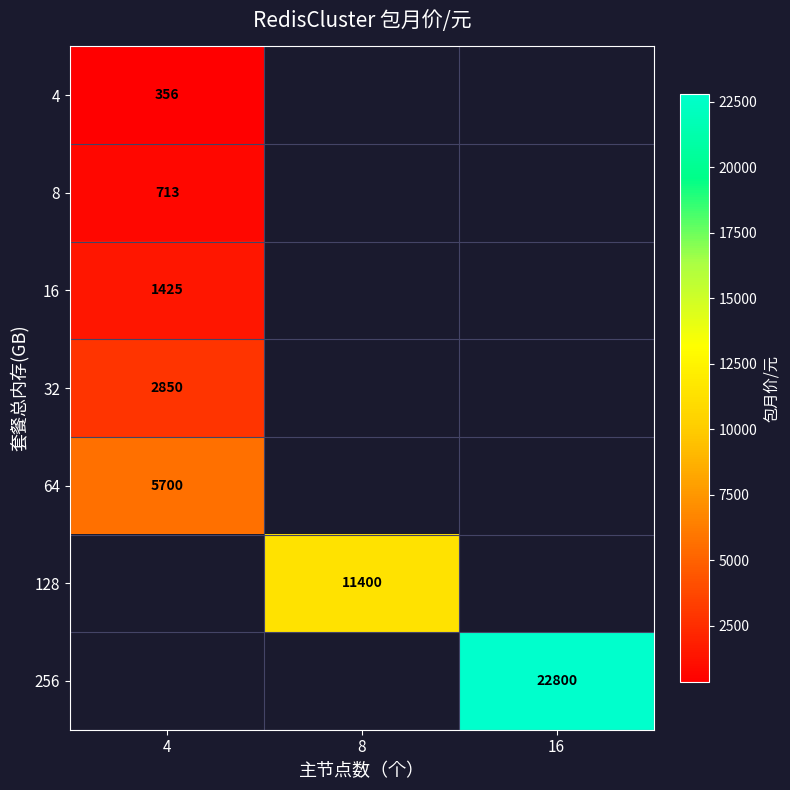

Which category has the lowest value in the row_4 series?

4